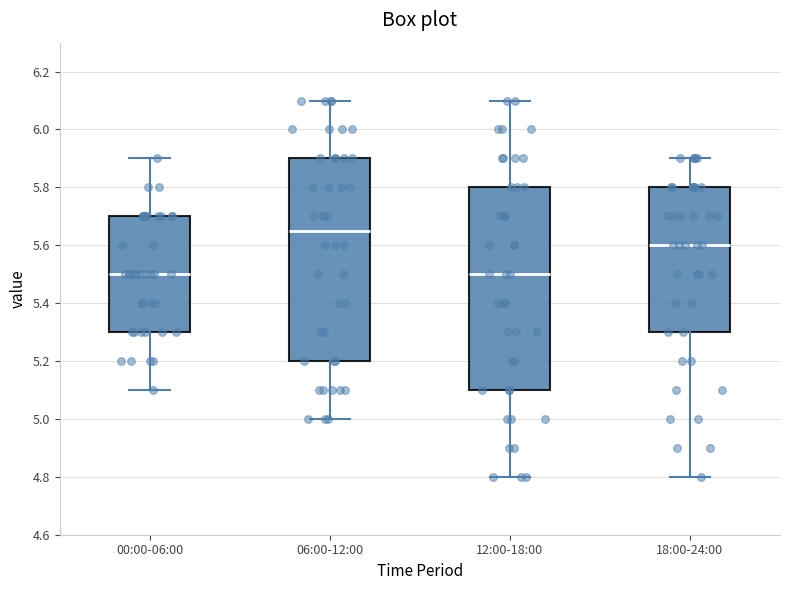

Reading left to right, read every box against the y-axis: the position of its median line, the range the box covers, and the ends of its whiskers. The values are not printed on the chart, so give them approximately, as read against the axis.

00:00-06:00: median 5.50, box 5.30 to 5.70, whiskers 5.10 to 5.90
06:00-12:00: median 5.66, box 5.20 to 5.90, whiskers 5.00 to 6.10
12:00-18:00: median 5.50, box 5.10 to 5.80, whiskers 4.80 to 6.10
18:00-24:00: median 5.60, box 5.30 to 5.80, whiskers 4.80 to 5.90